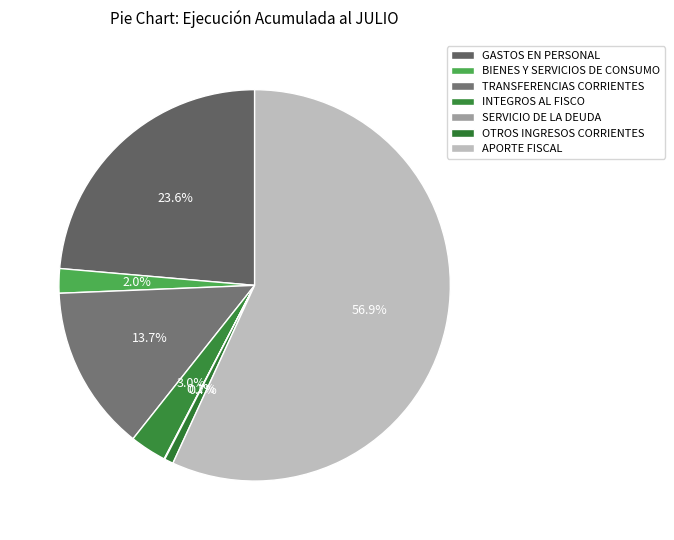

Combined, what portion of the pie is TRANSFERENCIAS CORRIENTES and SERVICIO DE LA DEUDA?

13.7%